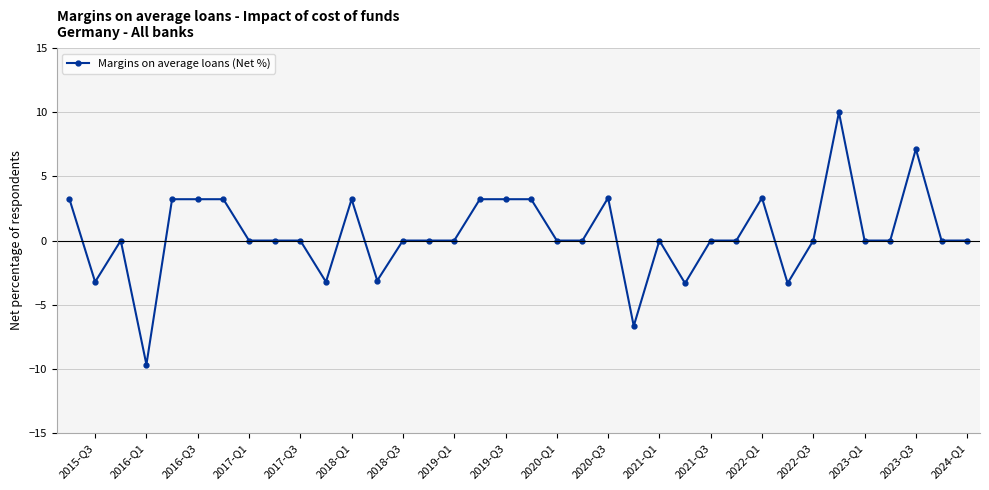

How many series are shown in this chart?

1